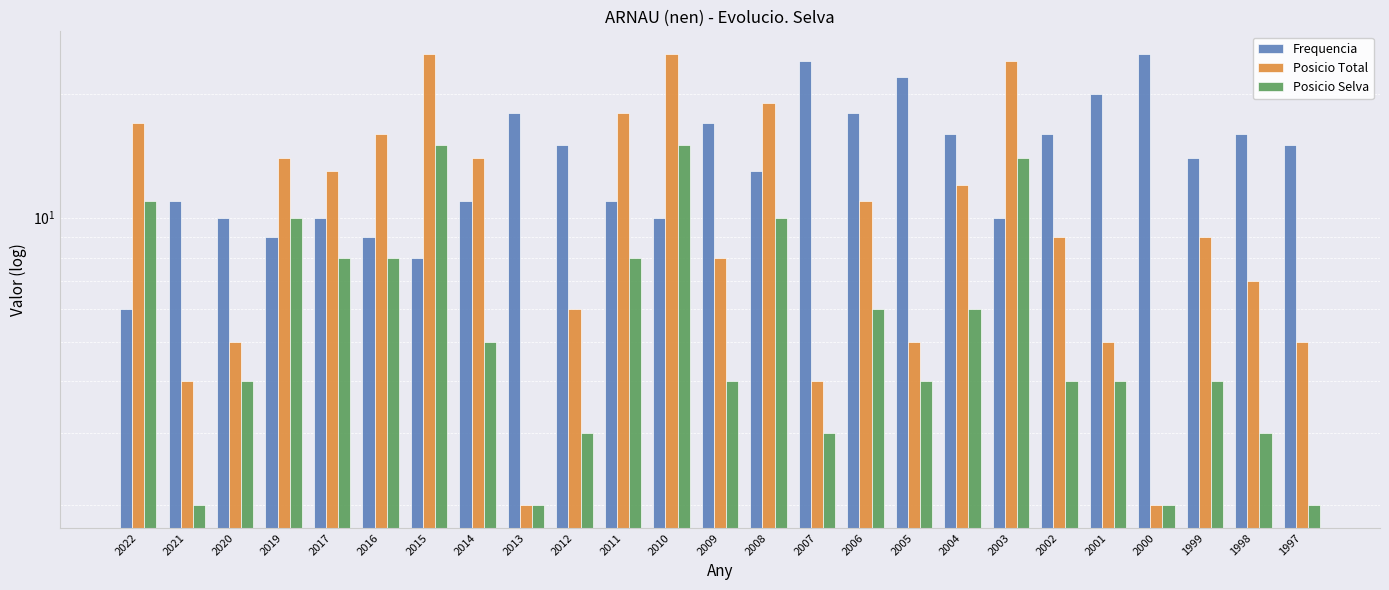

Which series has the largest total across all categories?

Frequencia